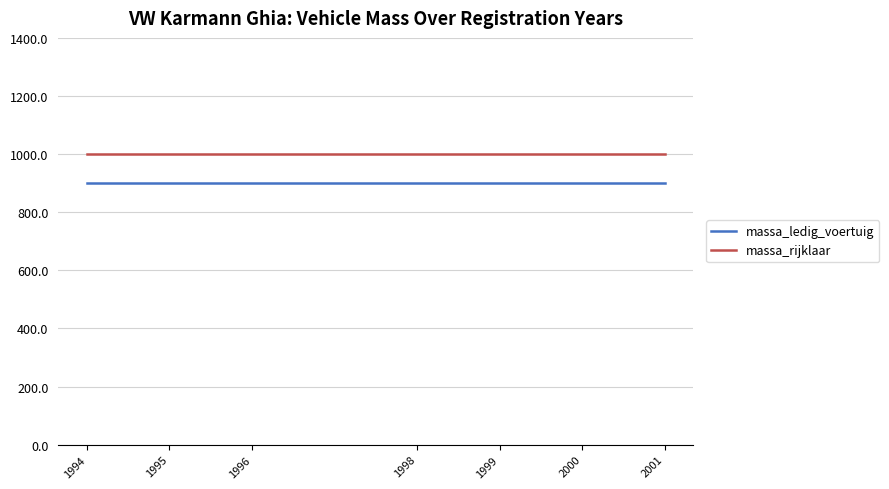

What is the average value of the massa_rijklaar series?

1000